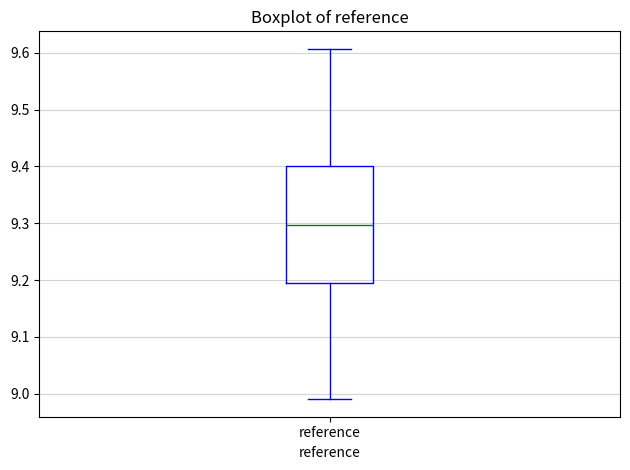

Read this box plot against the y-axis: the position of the median line, the range covered by the box, and the ends of both whiskers. The values are not printed on the chart, so give them approximately, as read against the axis.

median 9.30, box 9.19 to 9.40, whiskers 8.99 to 9.61